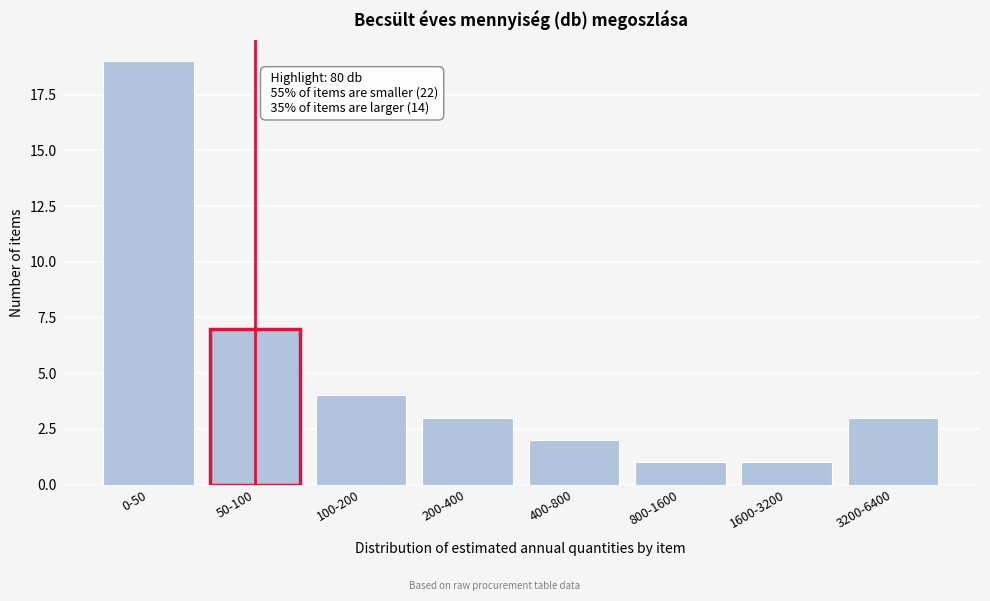

Reading left to right, what are all the values shown in this chart?

0-50=19	50-100=7	100-200=4	200-400=3	400-800=2	800-1600=1	1600-3200=1	3200-6400=3